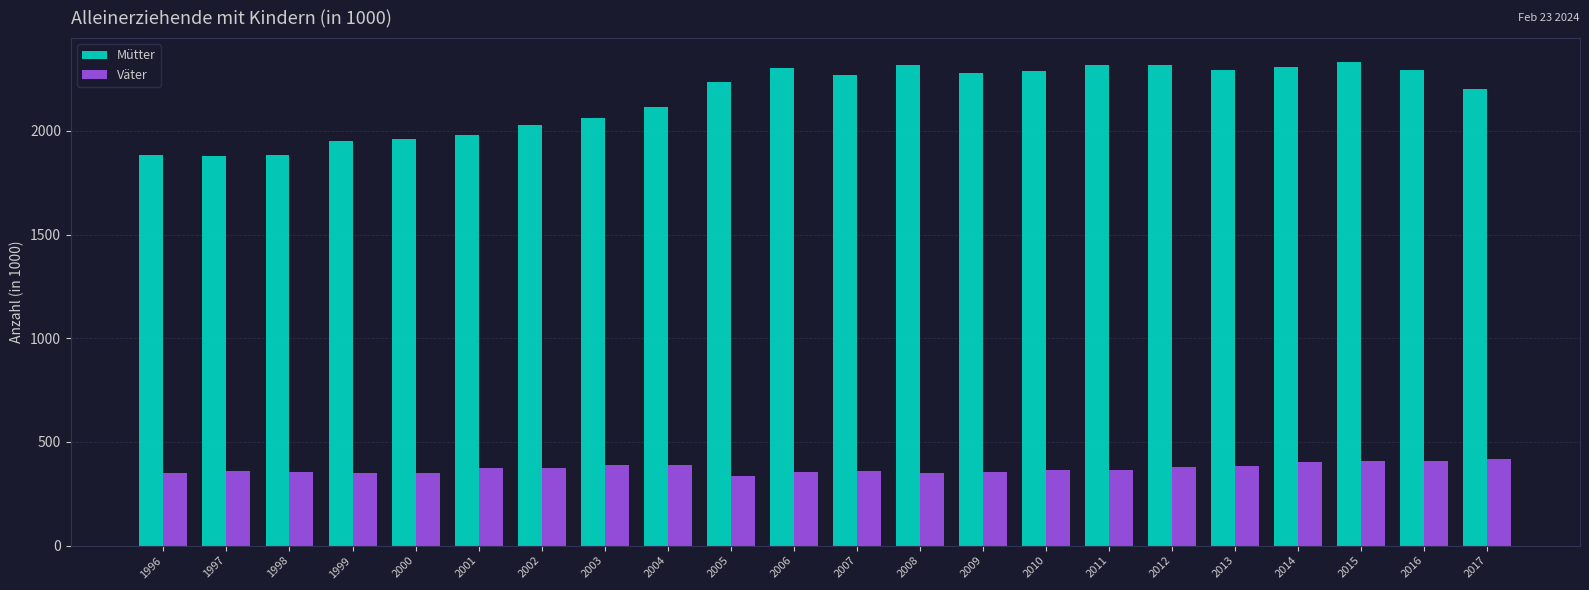

What is the sum of the Väter values at 2016 and 2017?

824